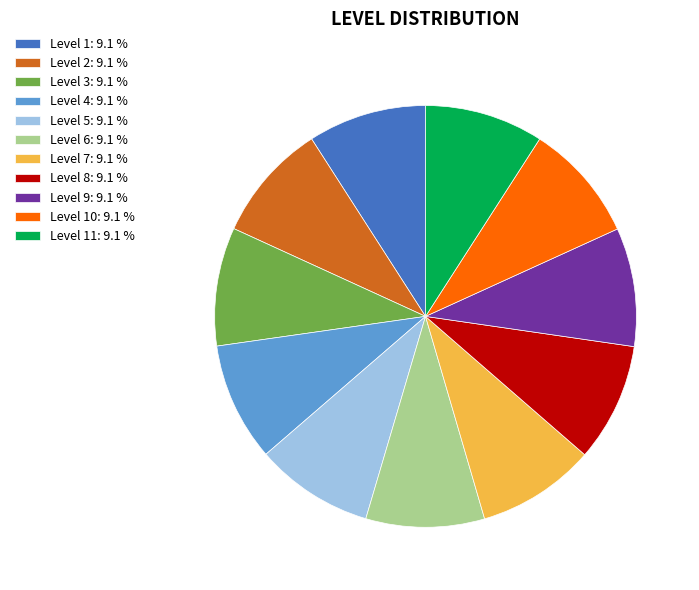

Is there any slice that represents more than half of the pie?

No